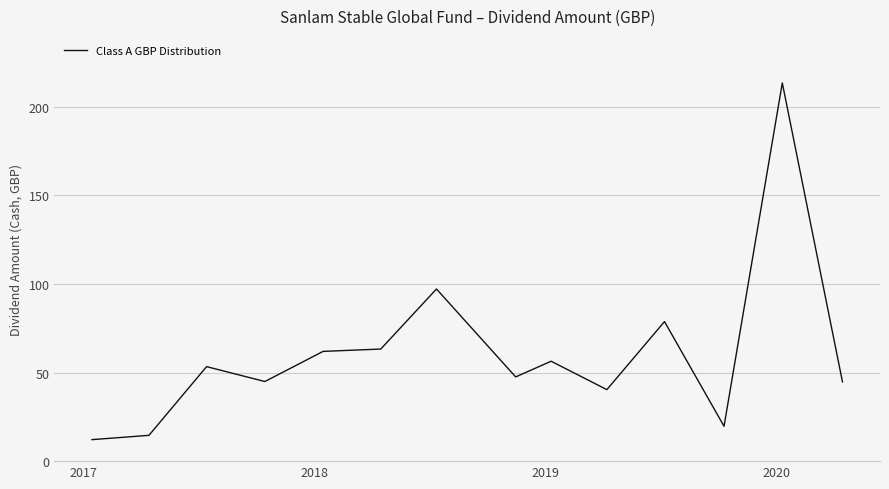

How many lines are shown in the chart?

1